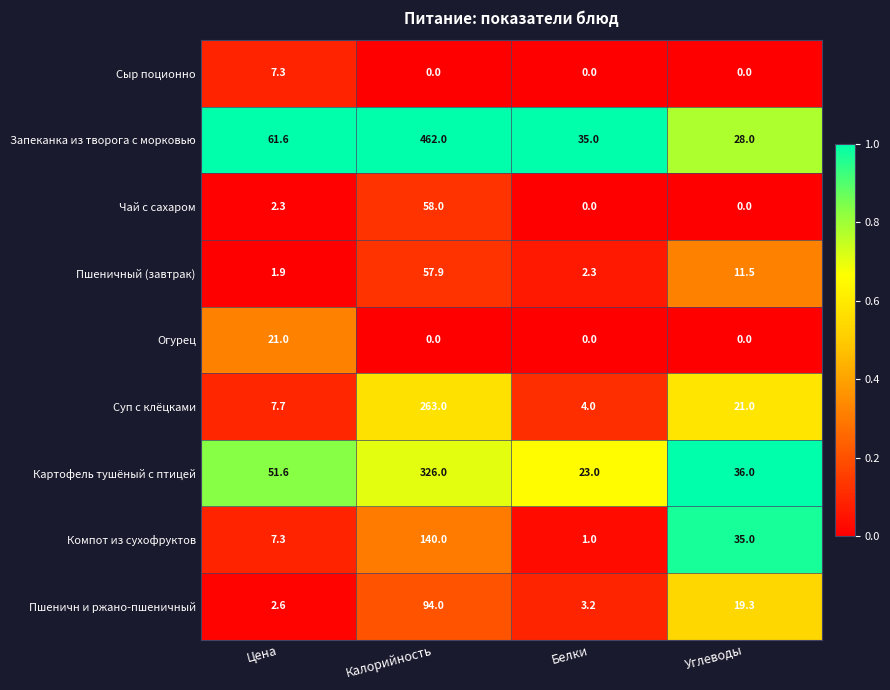

What is the maximum value shown in the chart?

462.0